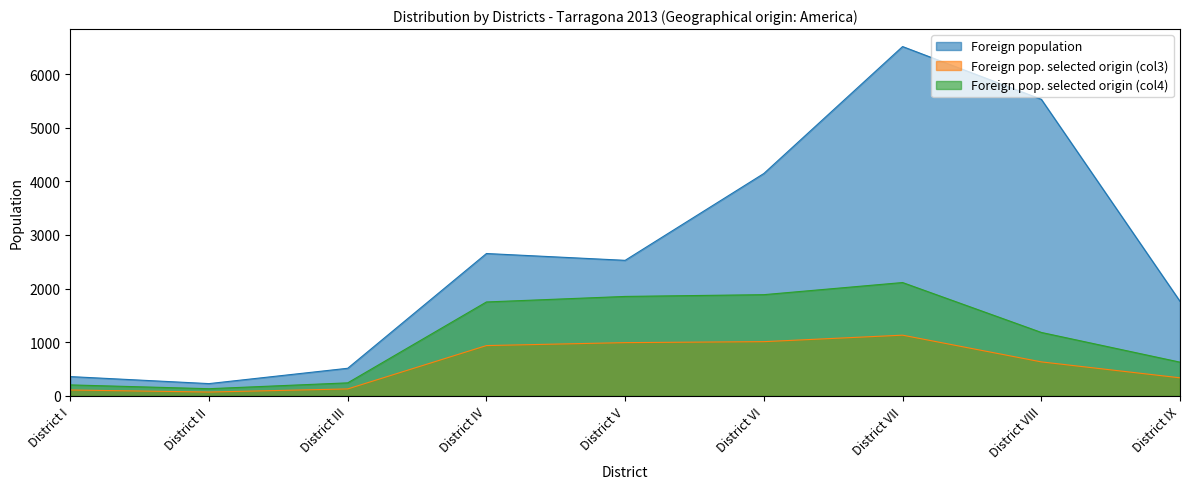

List the series in order of their overall mean, highest first.

Foreign population, Foreign pop. selected origin (col4), Foreign pop. selected origin (col3)